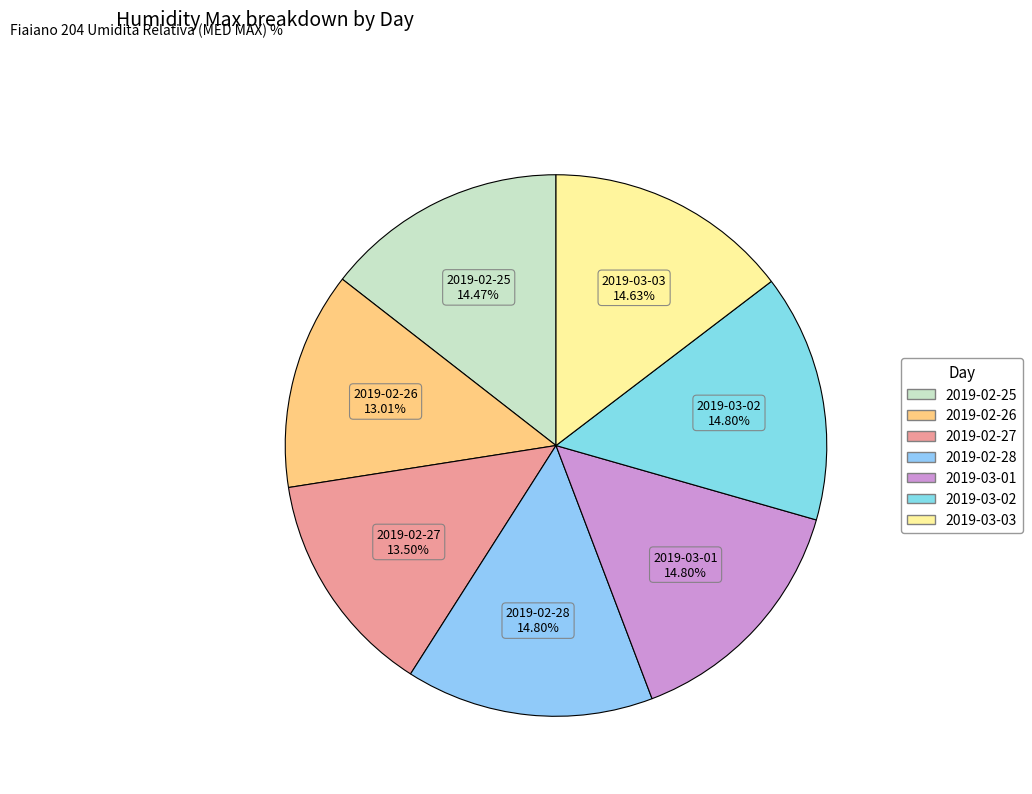

Is the sum of 2019-02-25 and 2019-03-01 greater than half?

No